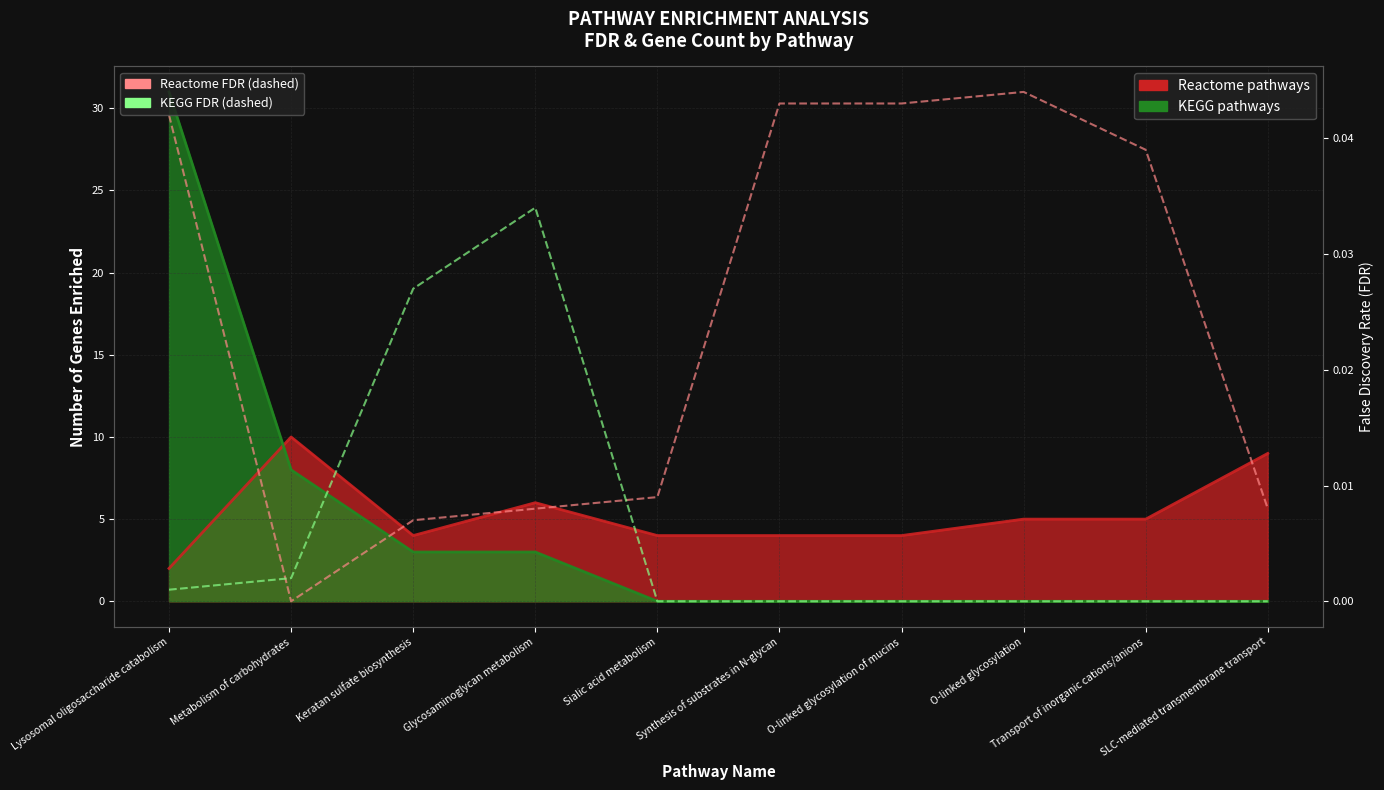

Count the number of categories in the chart.

10